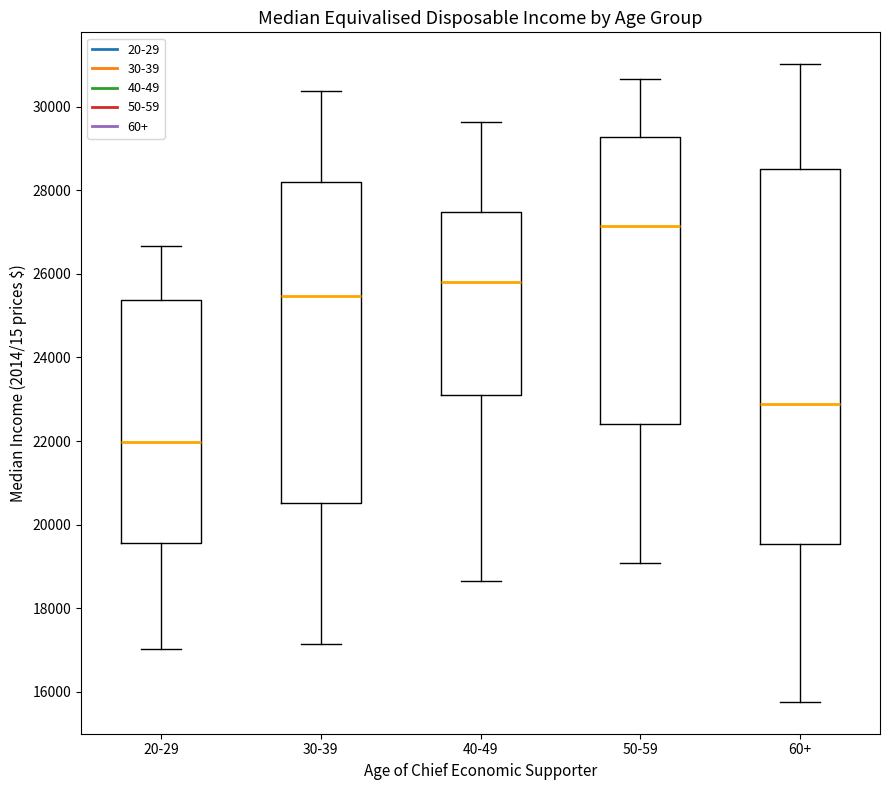

Which box has the lowest median line?

20-29